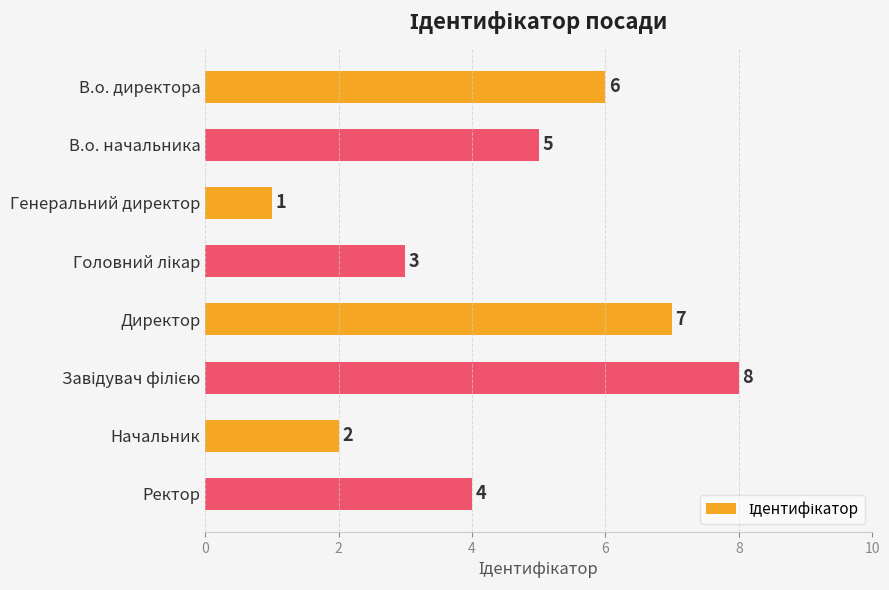

What is the change in value from Начальник to Ректор?

+2